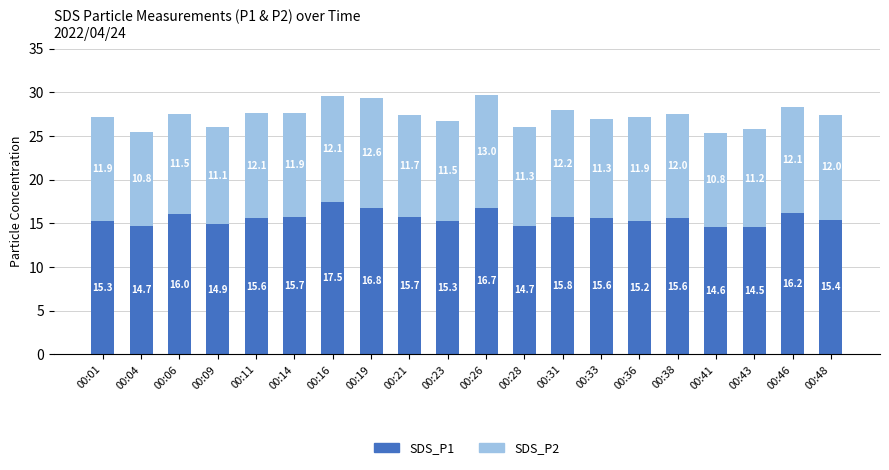

Does the chart contain stacked bars?

Yes